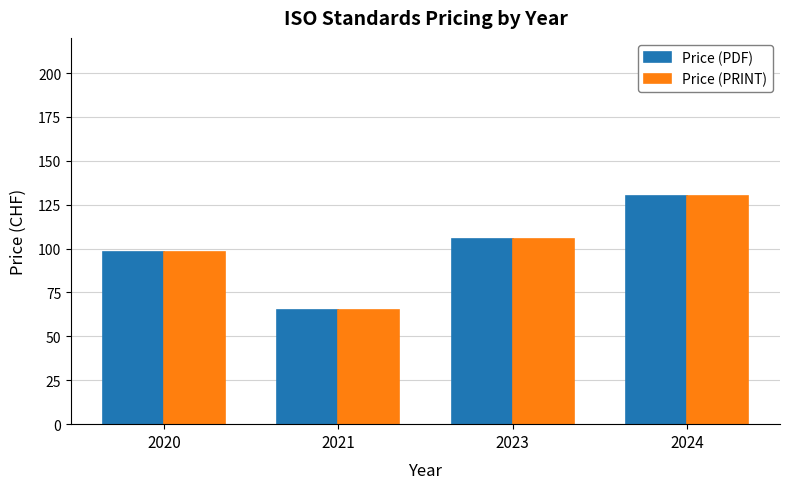

What is the average value of the Price (PDF) series?

99.6